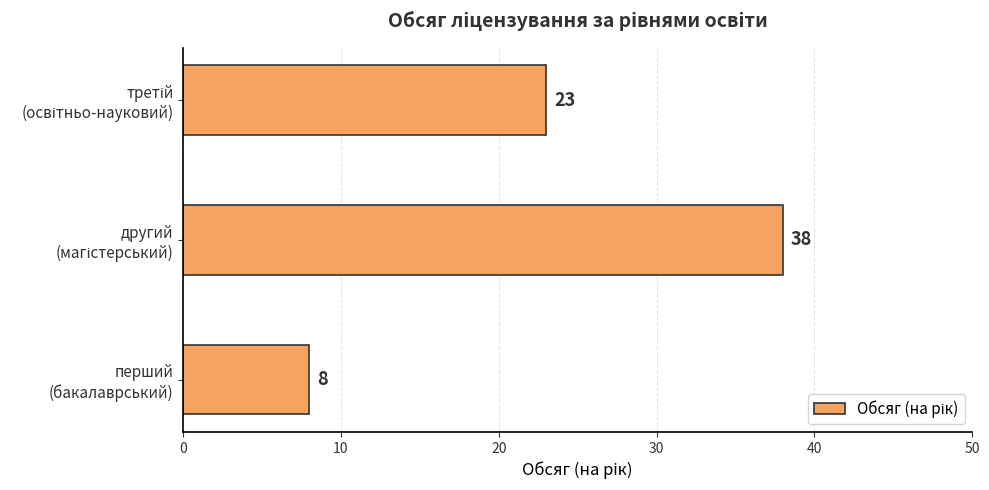

How many series are shown in this chart?

1